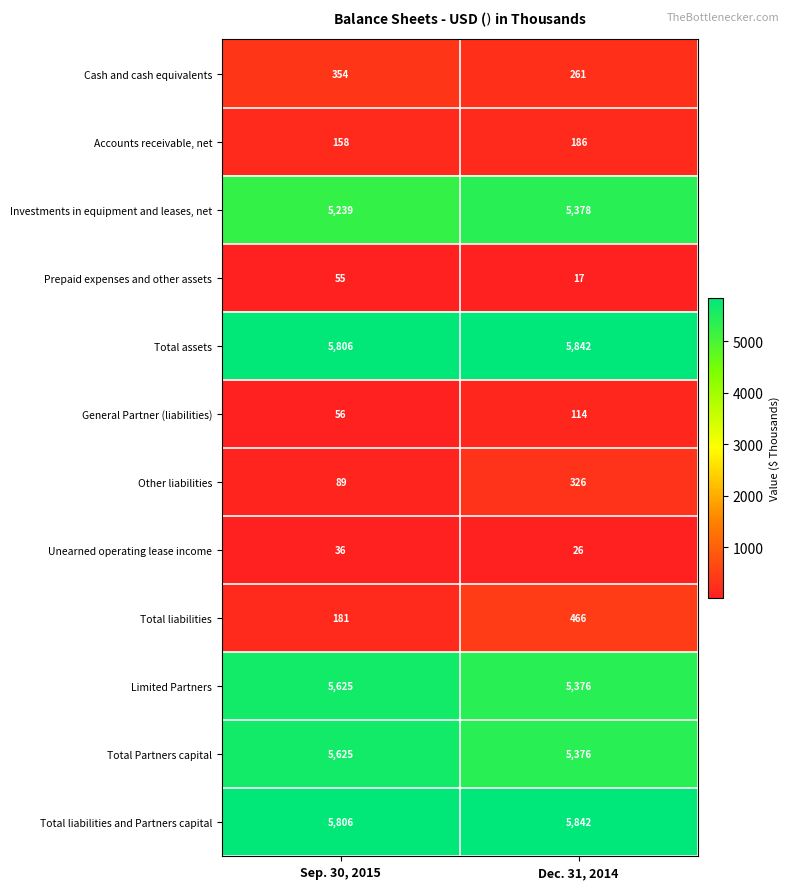

At which label is Investments in equipment and leases, net closest to 5308?

Sep. 30, 2015